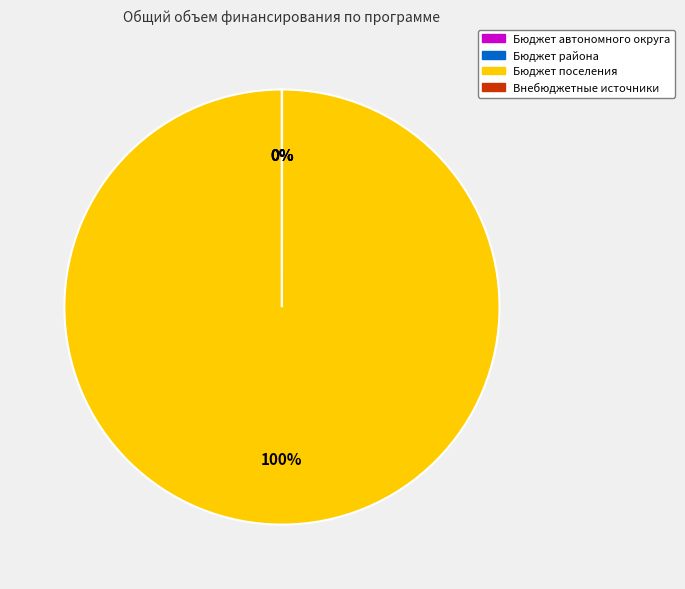

To the nearest percent, what is the difference between the largest and smallest slice percentages?

100%